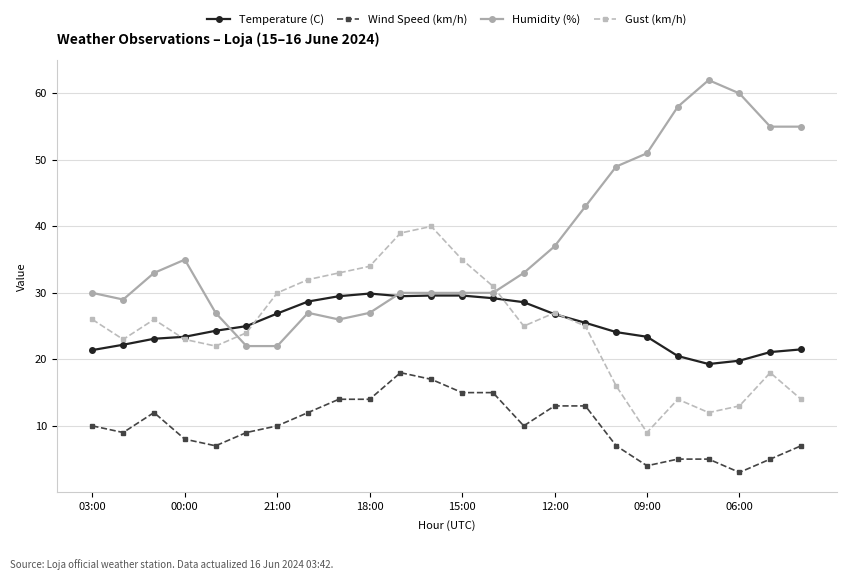

Rank the series by their maximum value, from highest to lowest.

Humidity (%), Gust (km/h), Temperature (C), Wind Speed (km/h)